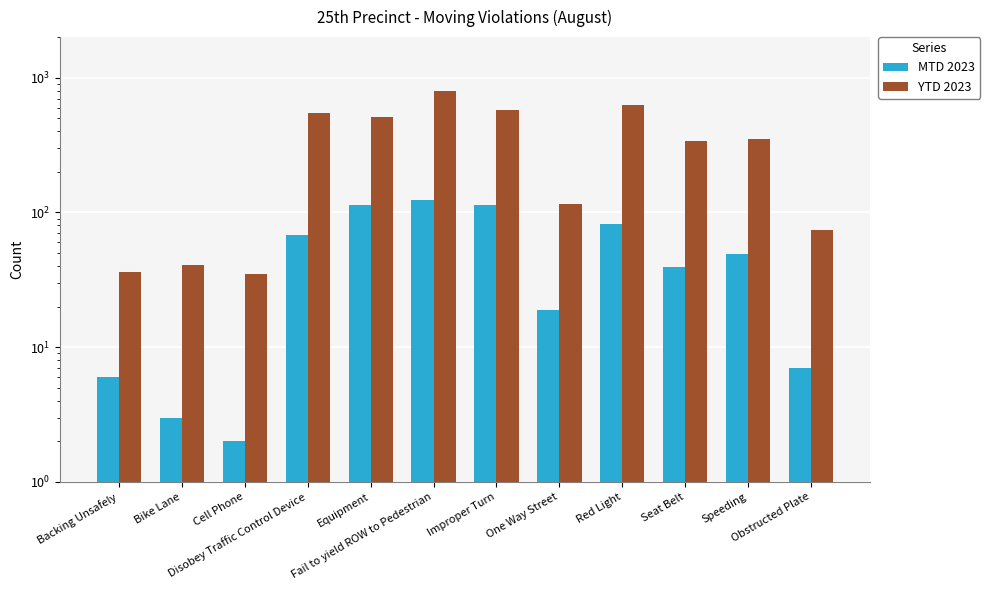

Read the YTD 2023 value at Red Light, to the nearest 100.

600